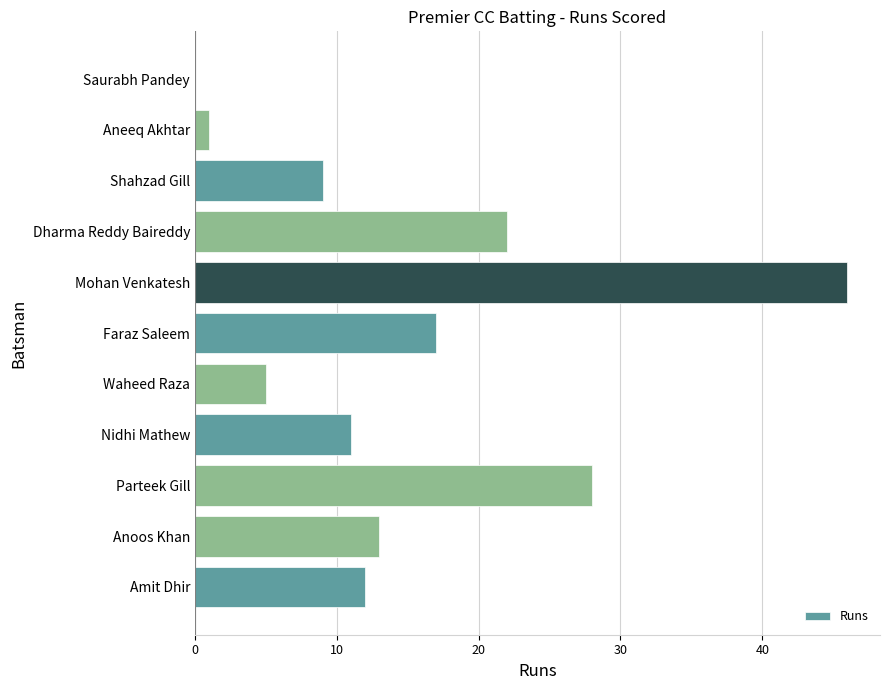

Does the chart contain stacked bars?

No